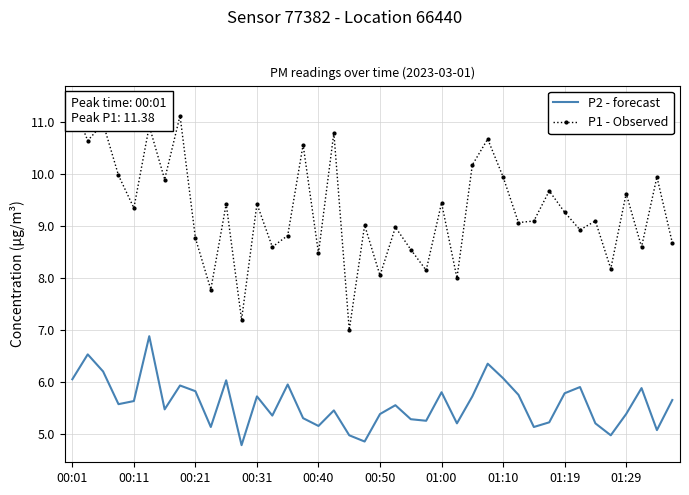

What is the total value across all series at 21?

14.5